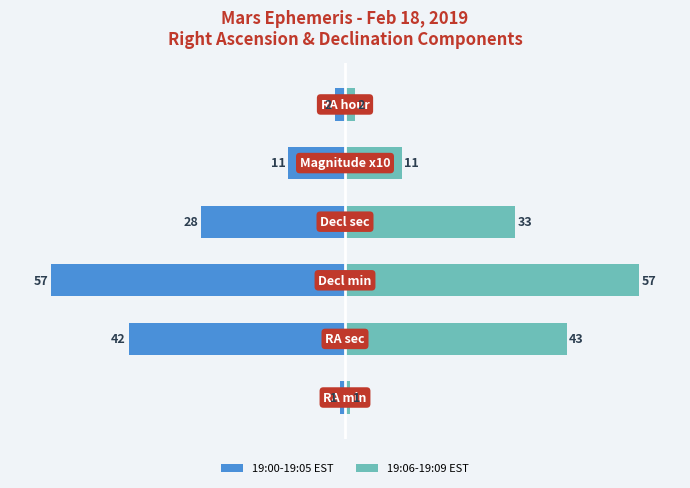

How many bars are there in each group?

2